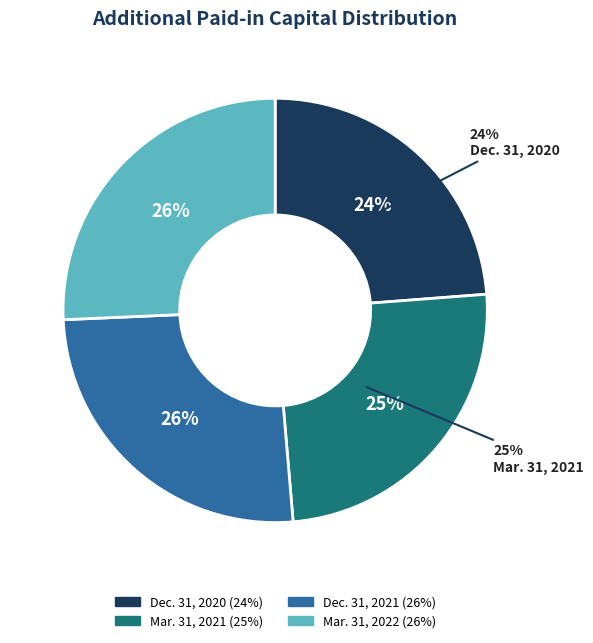

Which slice is the smallest?

Balance at Dec. 31, 2020